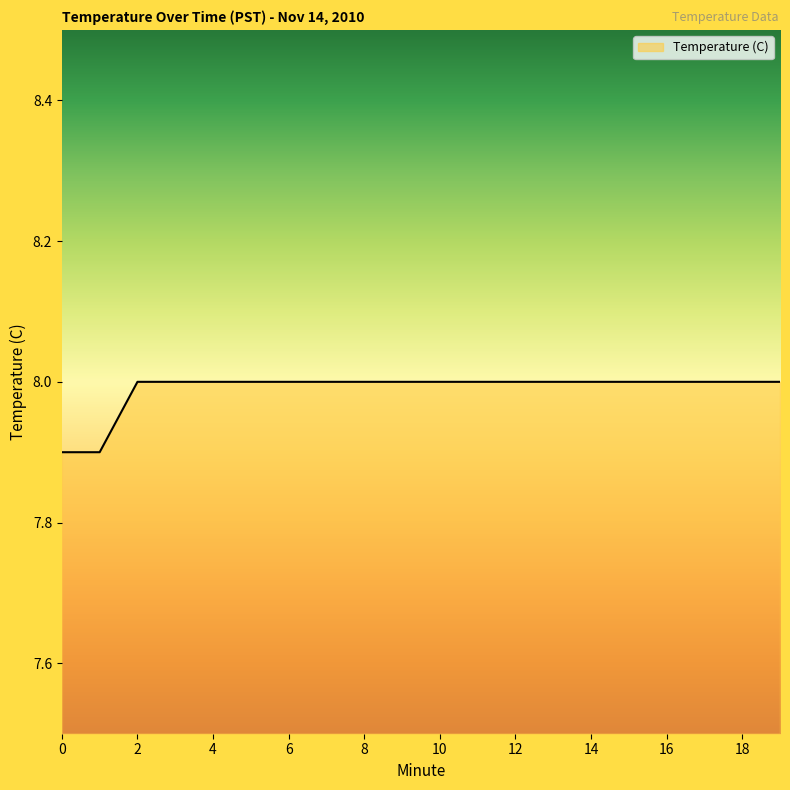

What is the maximum value shown in the chart?

8.0